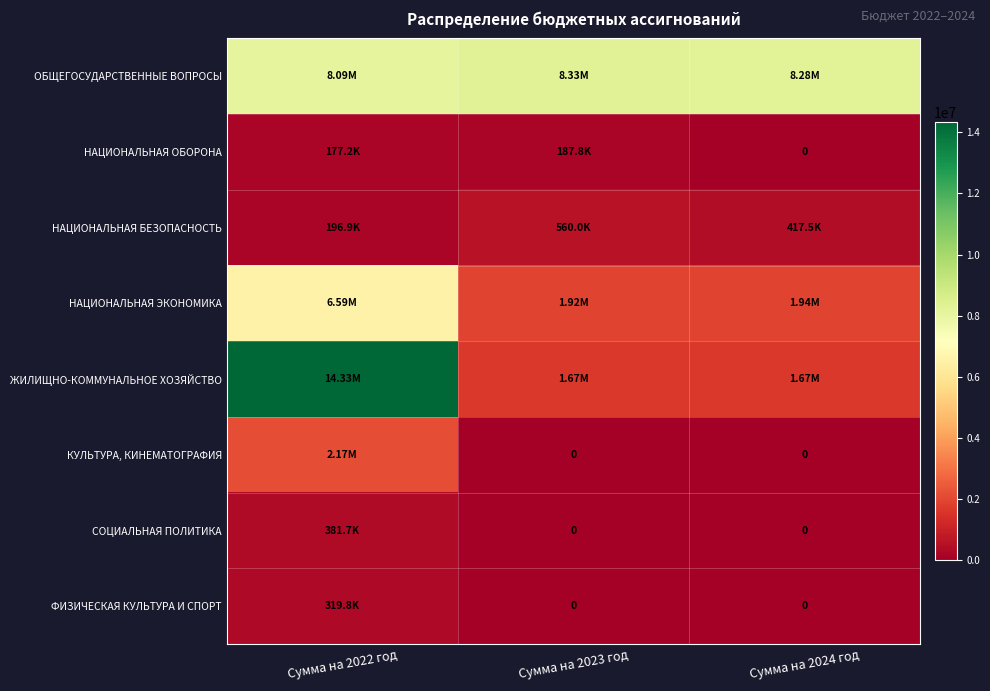

What is the difference between the second highest and minimum values in the НАЦИОНАЛЬНАЯ БЕЗОПАСНОСТЬ series?

220553.0